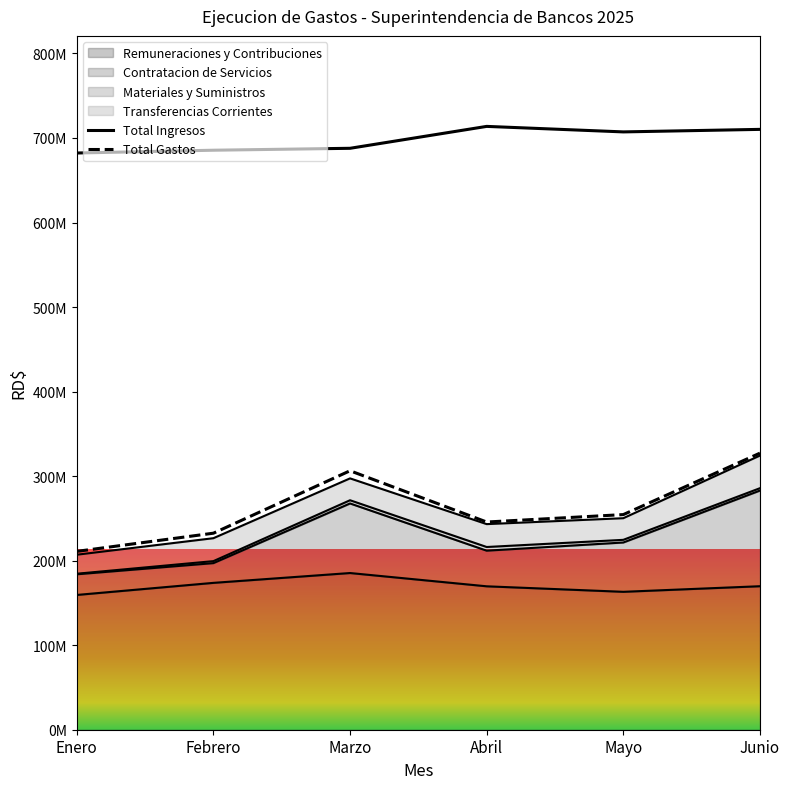

What is the label of the 3rd point from the left?

Marzo